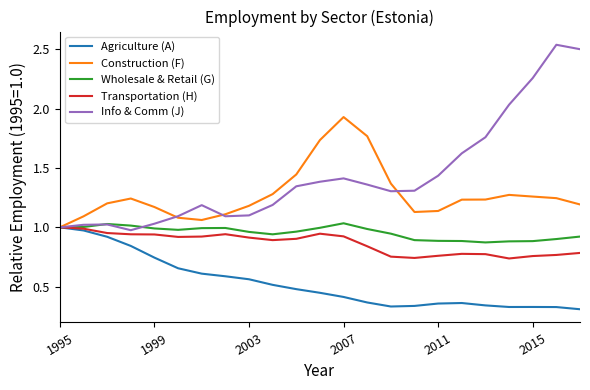

Which series has the largest range (max minus min)?

Info & Comm (J)